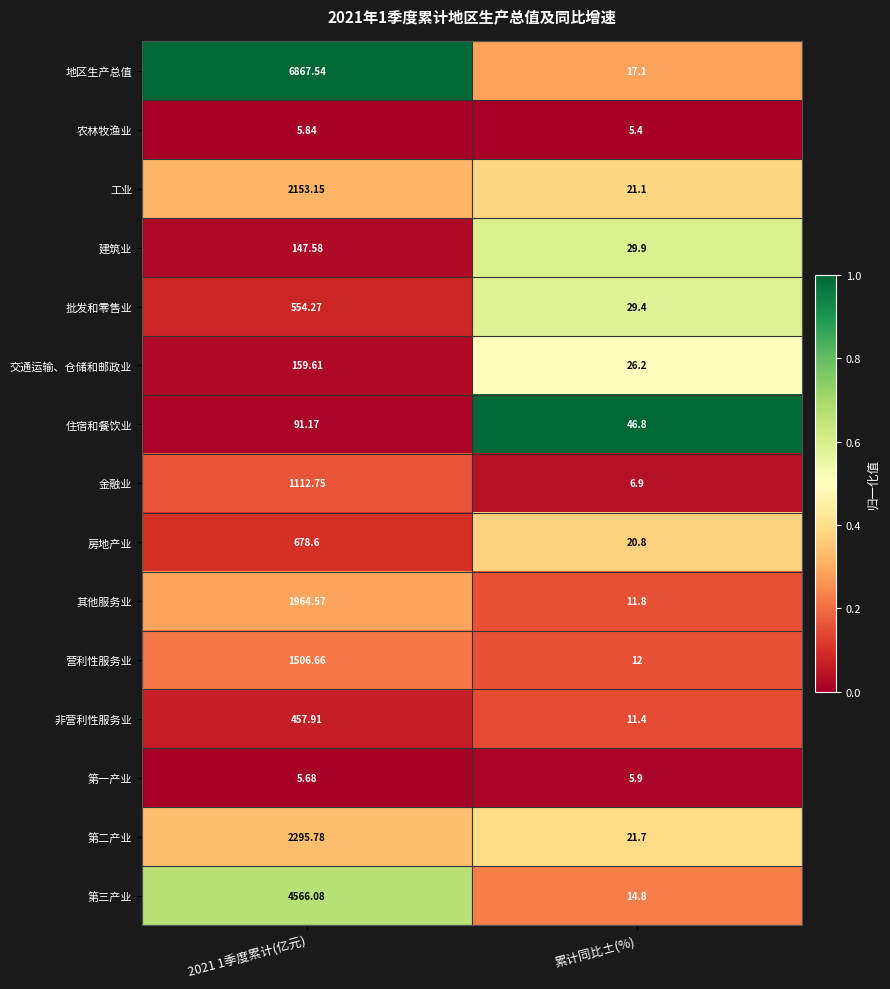

Which category has the lowest value in the 房地产业 series?

累计同比±(%)